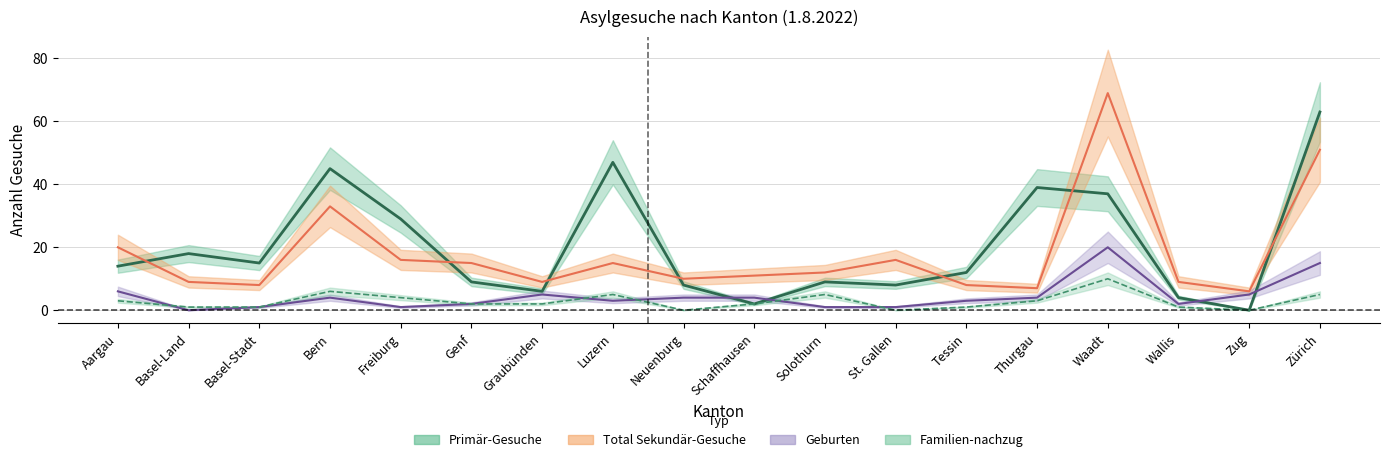

At Thurgau, list the series in order from largest to smallest.

Primär-Gesuche, Total Sekundär-Gesuche, Geburten, Familien-nachzug